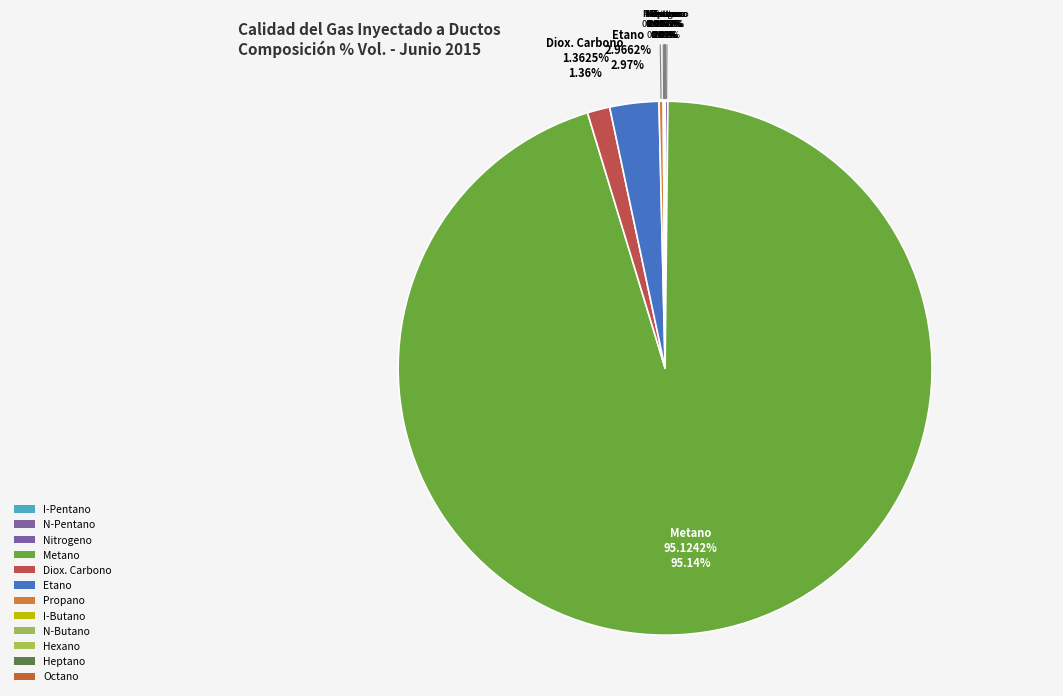

What percentage is NOT represented by Nitrogeno?

99.8%